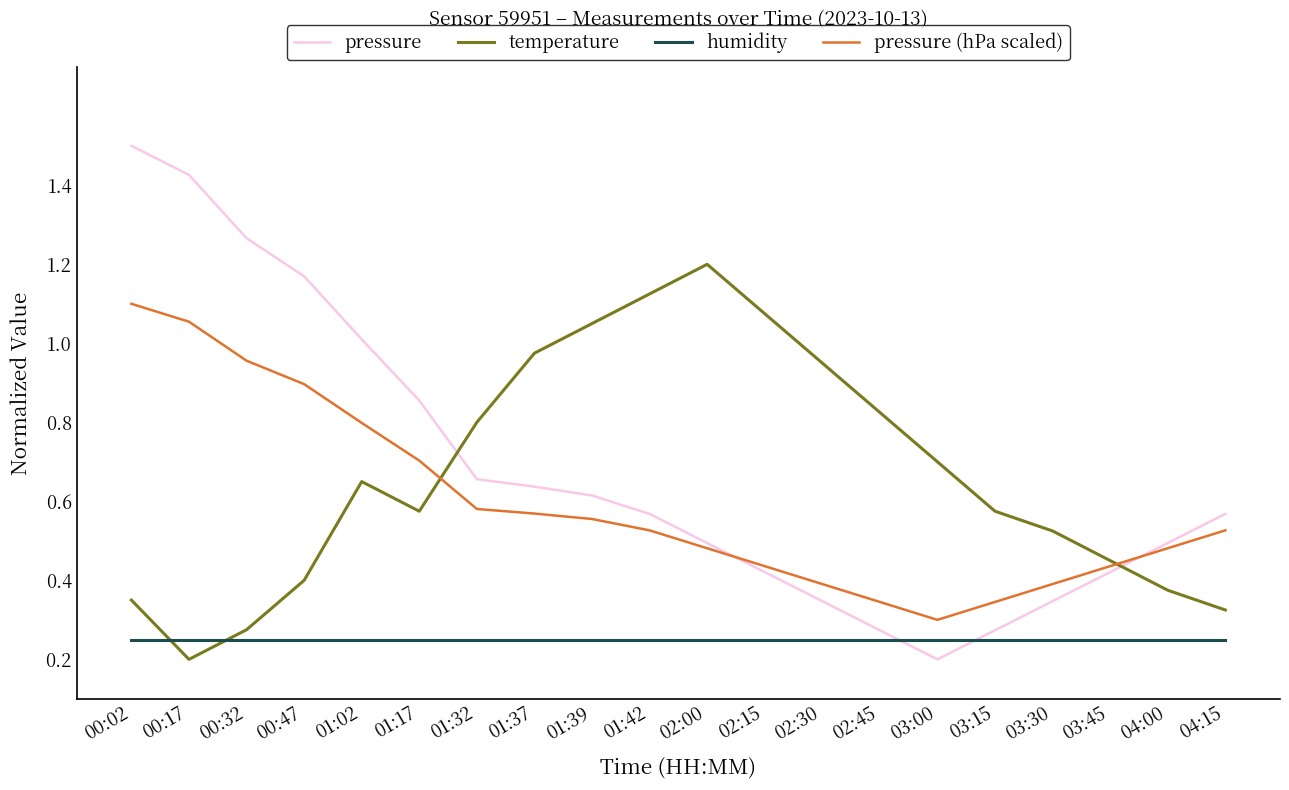

Which series changed the most between 01:42 and 03:30?

temperature